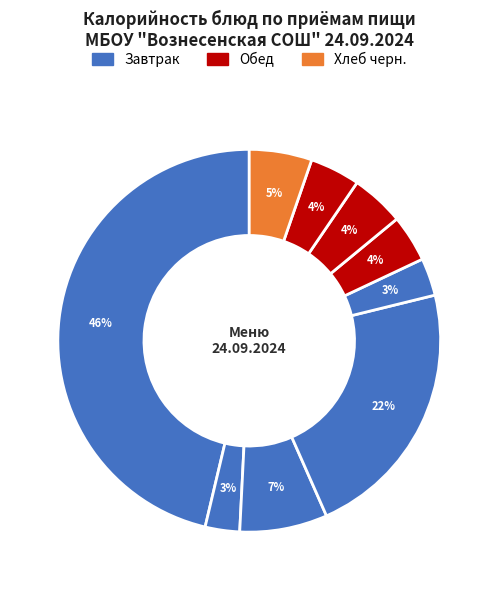

Is it true that Чай сладкий (обед) is 4% of the pie?

True